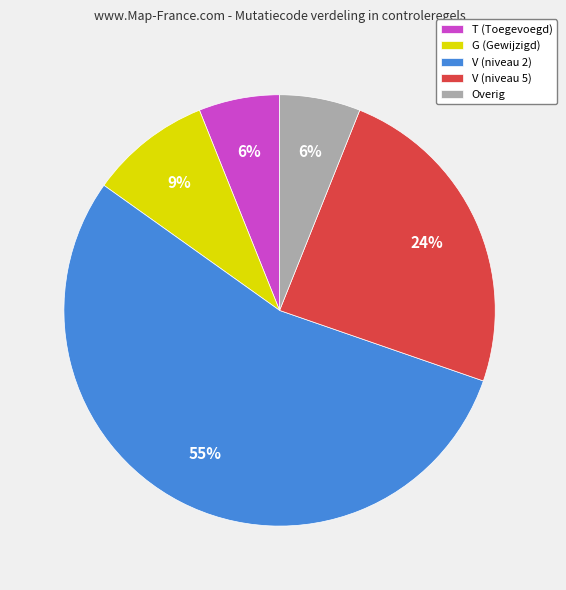

To the nearest percent, what portion does T (Toegevoegd) represent?

6%